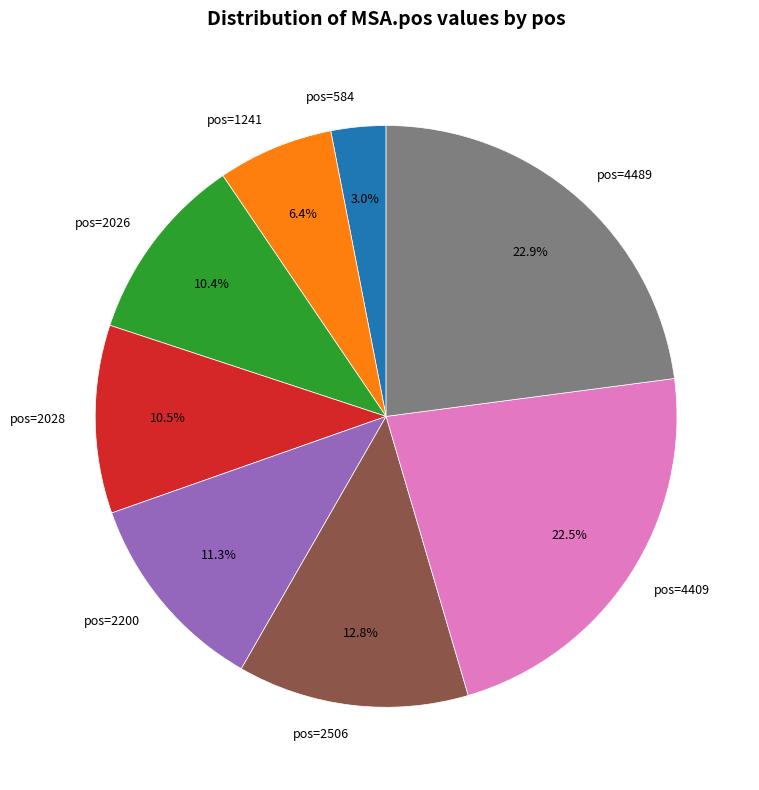

Is pos=4489 the majority of the pie?

No